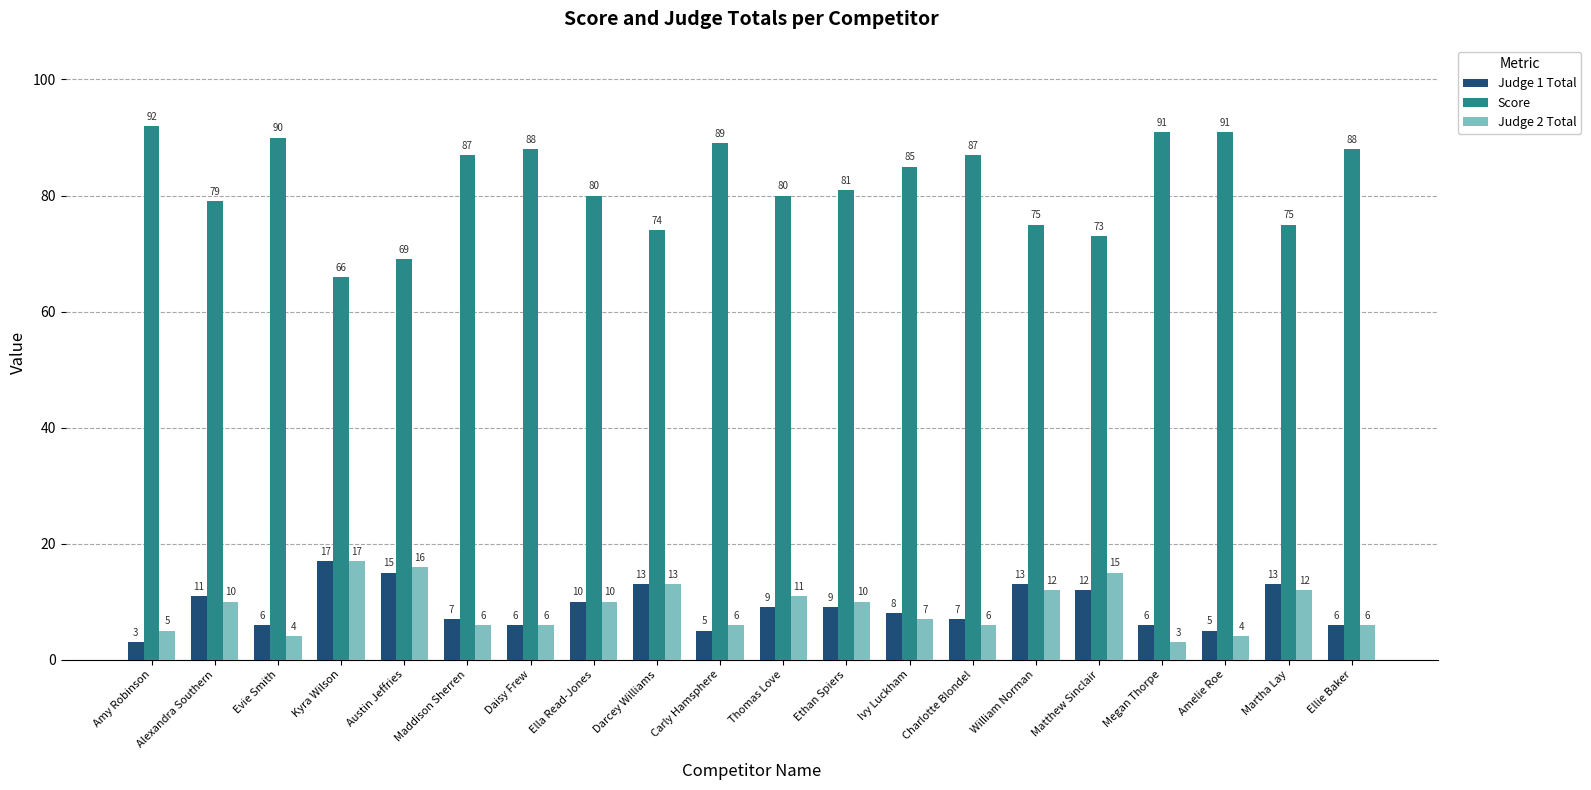

At which label is Judge 1 Total closest to 10?

Ella Read-Jones